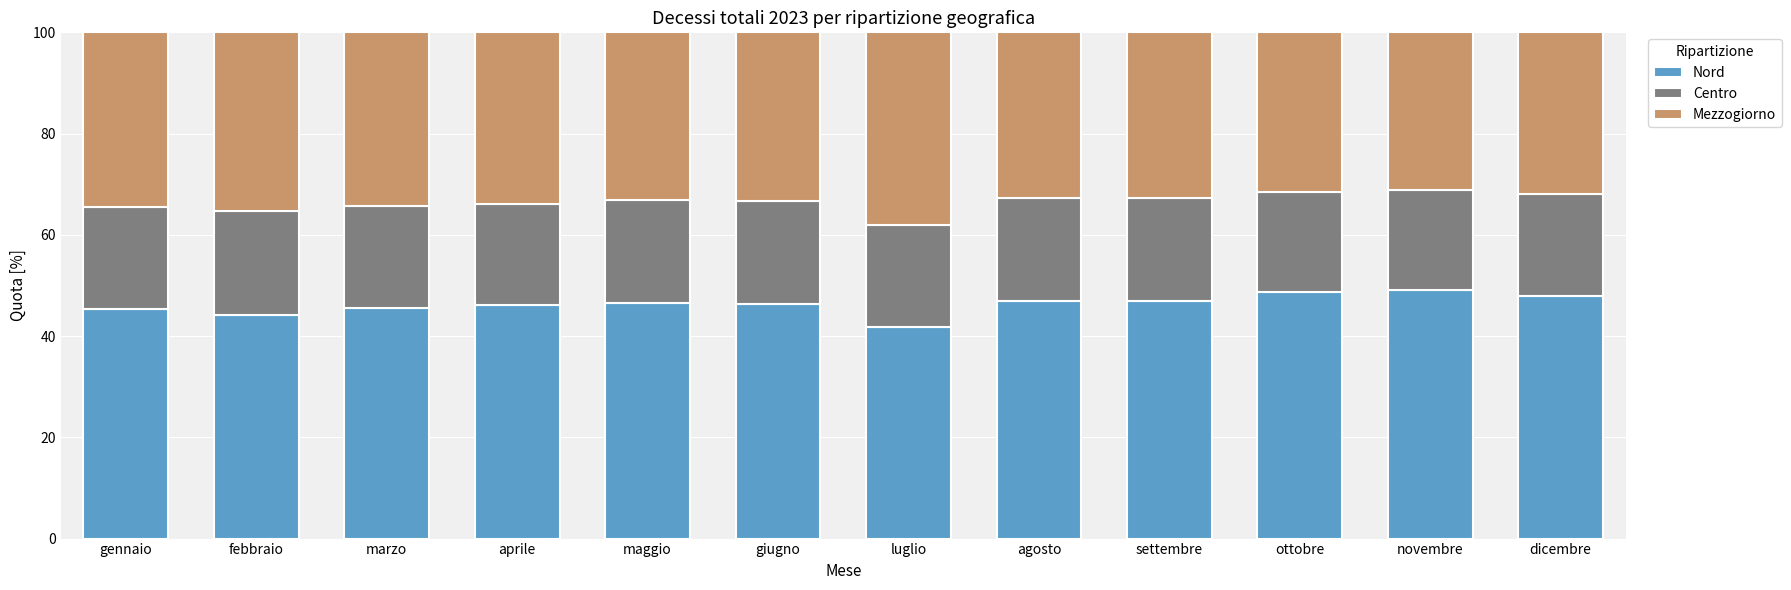

What is the total value across all series at marzo?

100.0